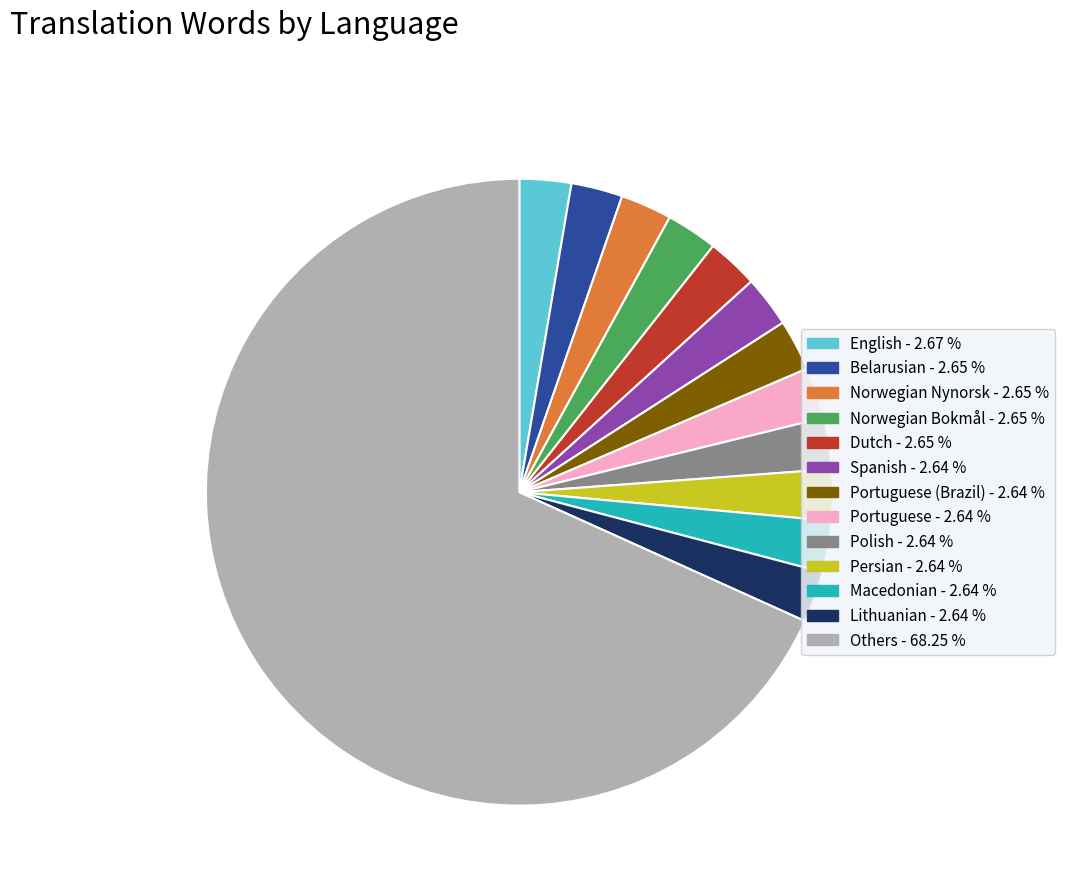

Does any single category account for the majority?

Yes